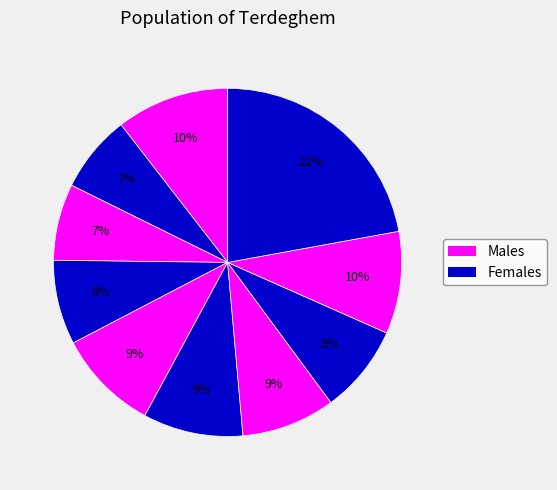

How many slices are in this pie chart?

10